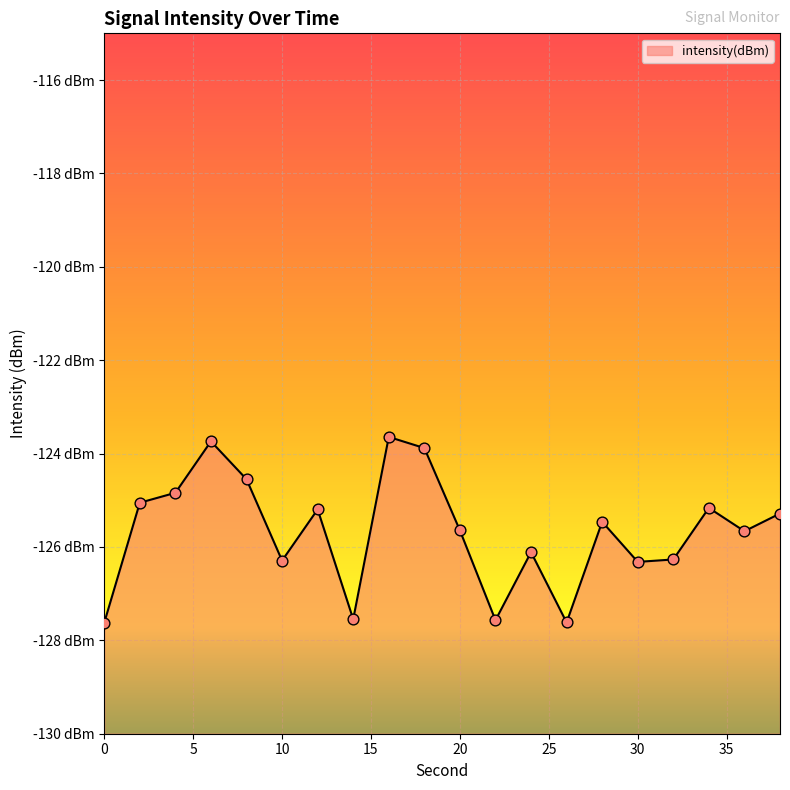

What is the change in value from 2 to 28?

-0.4